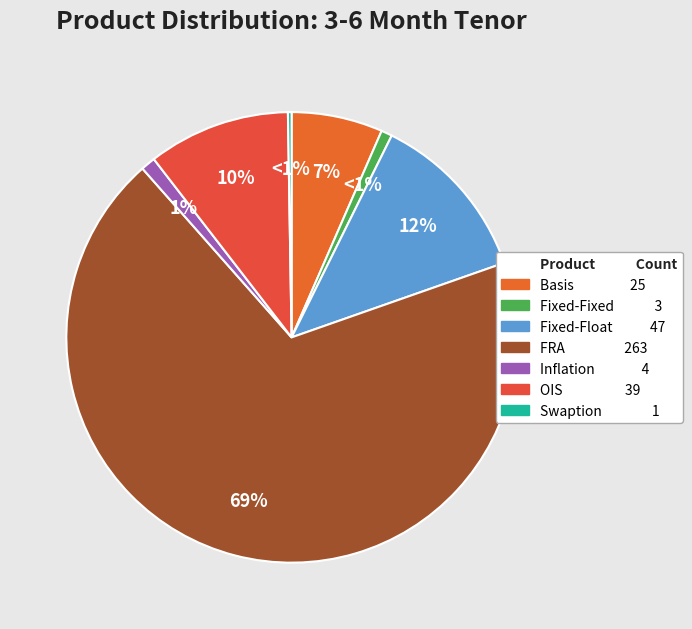

Is it true that FRA is 83% of the pie?

False